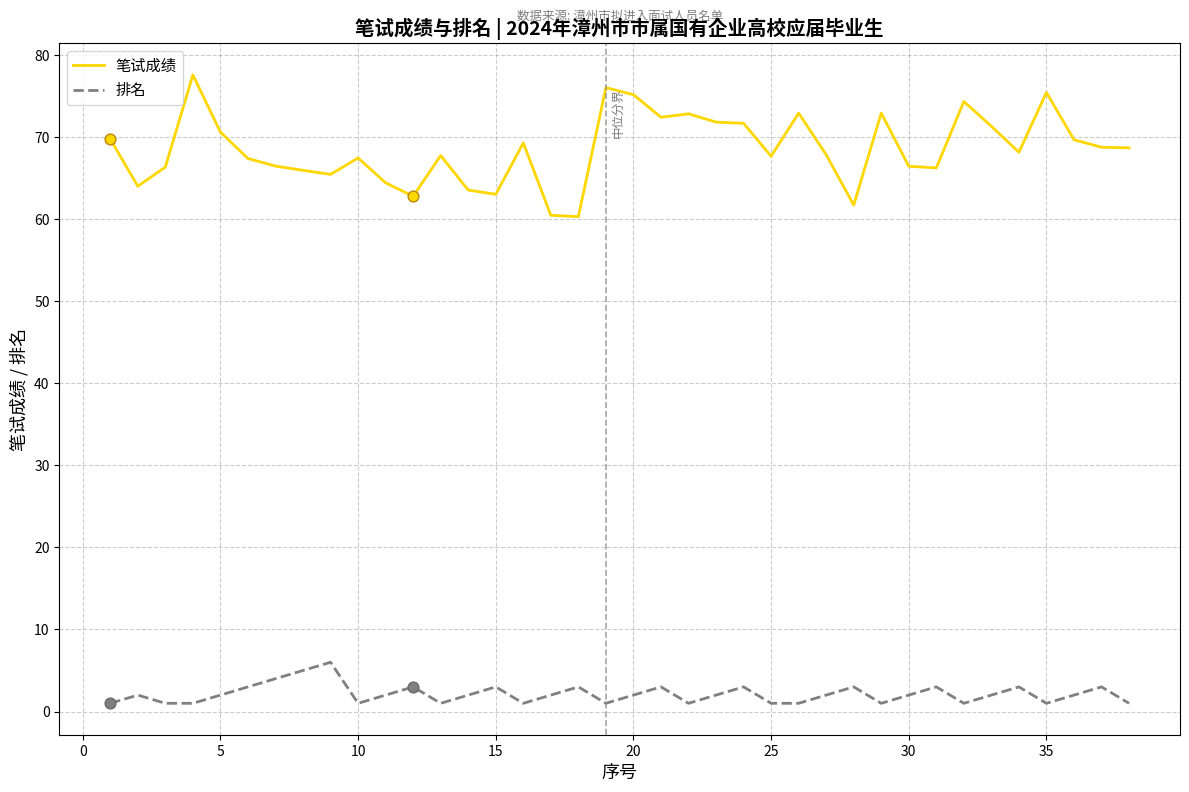

True or false: 笔试成绩 and 排名 cross at least once.

False